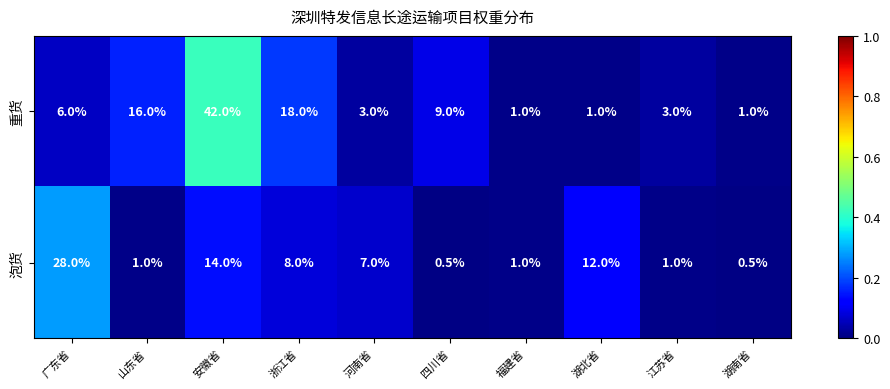

Which series changed the most between 山东省 and 浙江省?

泡货